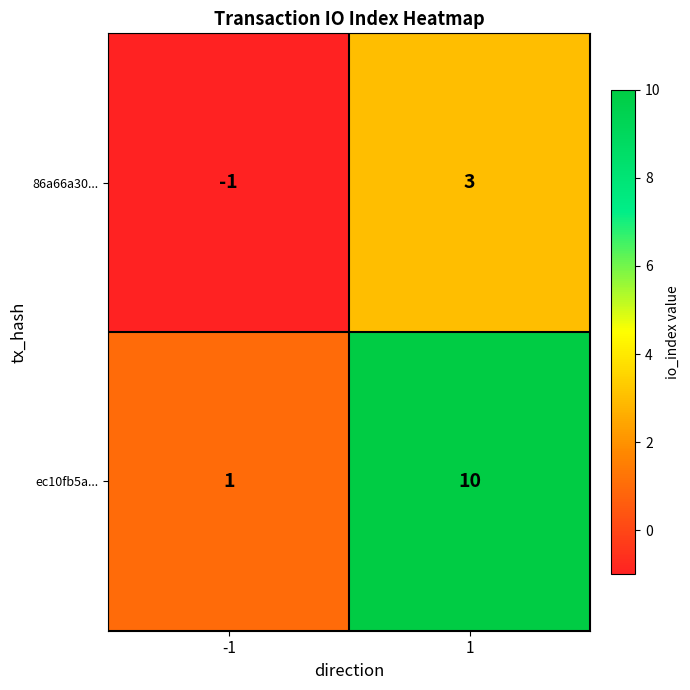

How many series are shown in this chart?

2